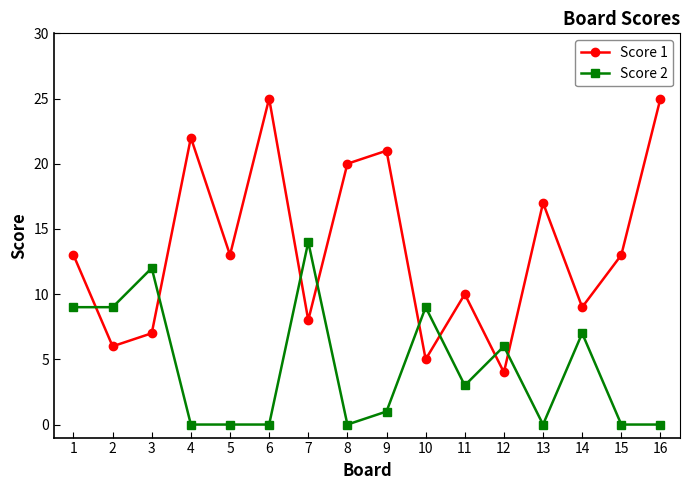

Count the number of data series in this chart.

2